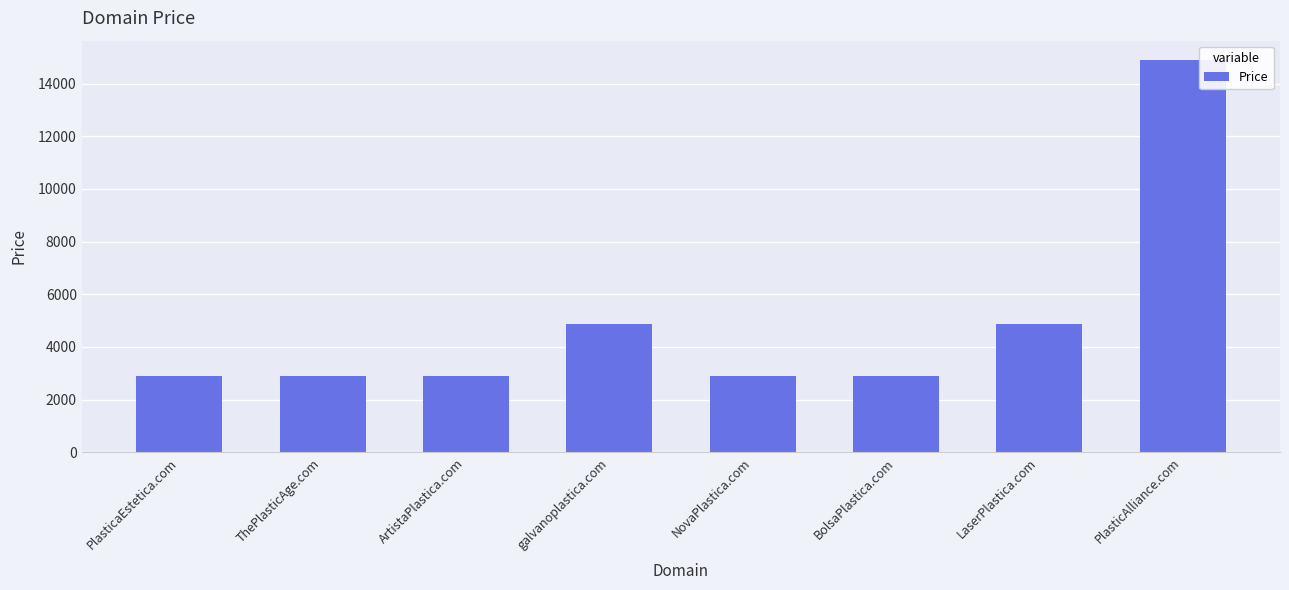

Which label corresponds to the largest value in the chart?

PlasticAlliance.com